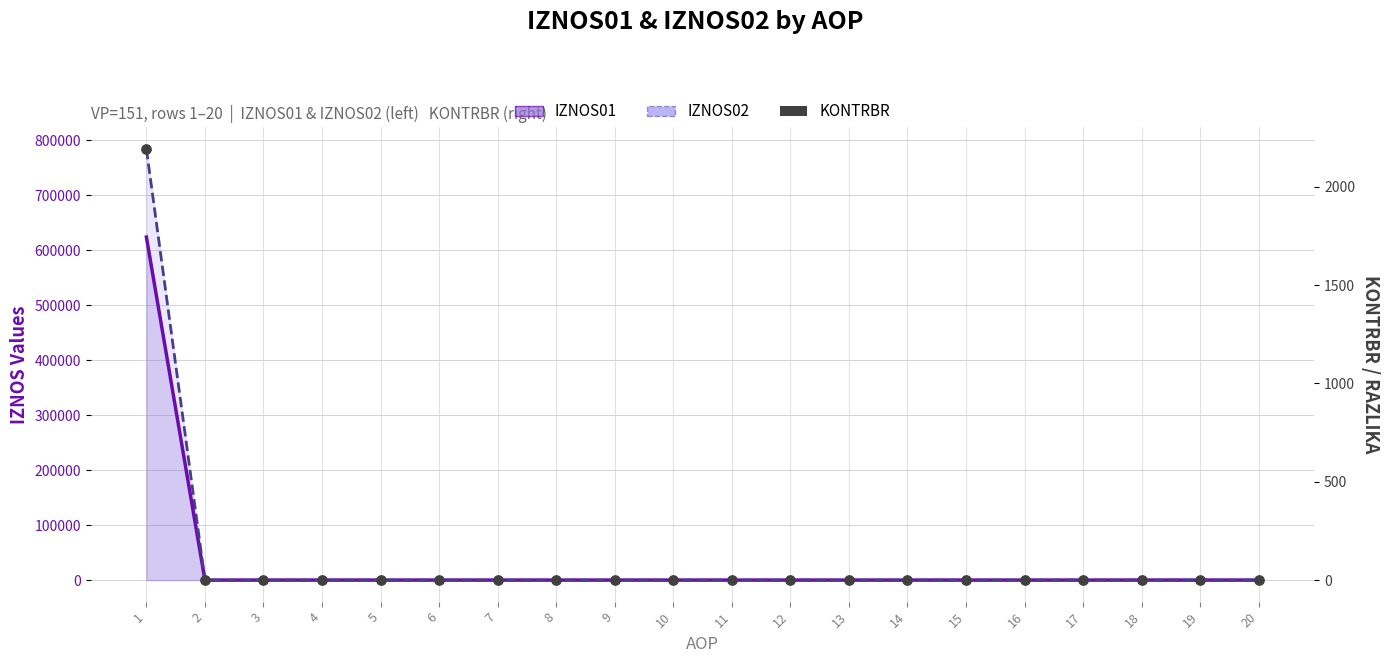

Which series reaches the maximum Y coordinate?

IZNOS02